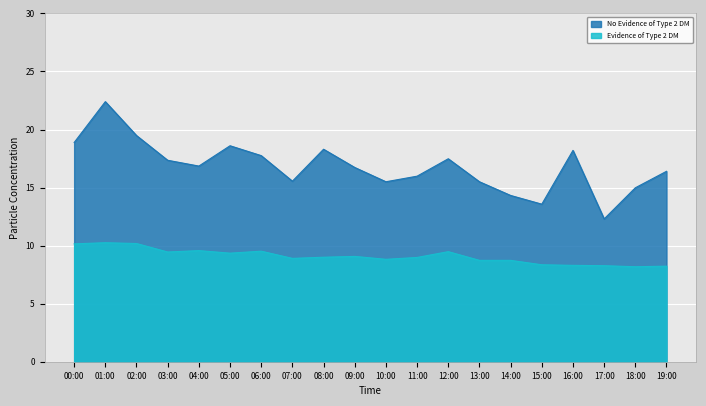

What is the label of the 9th point from the right?

11:00